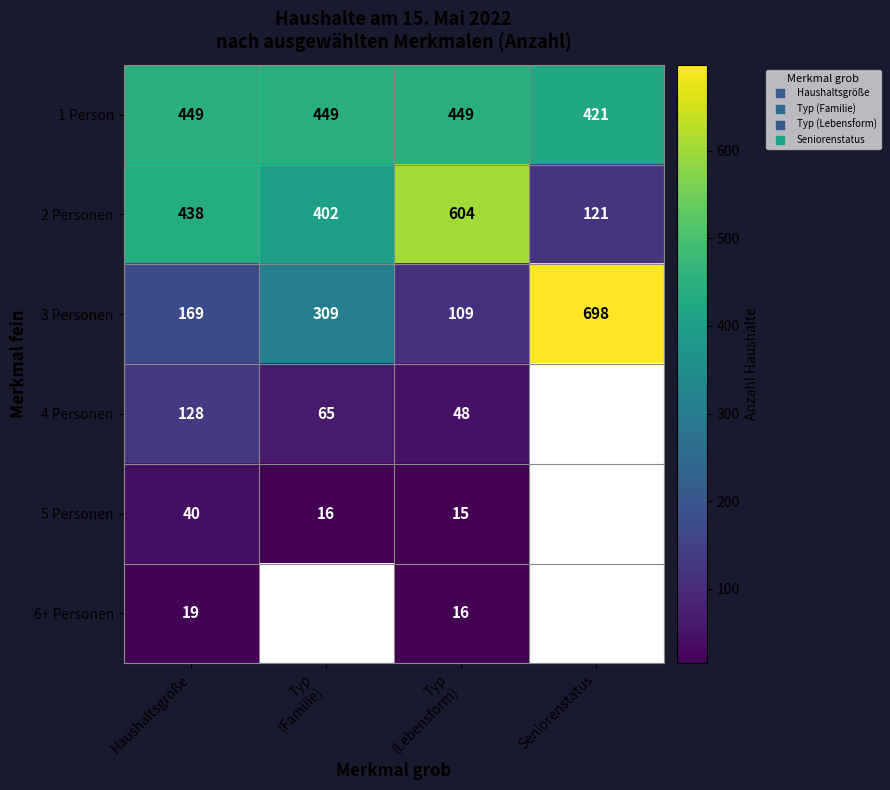

Which category has the highest value across all series?

Seniorenstatus